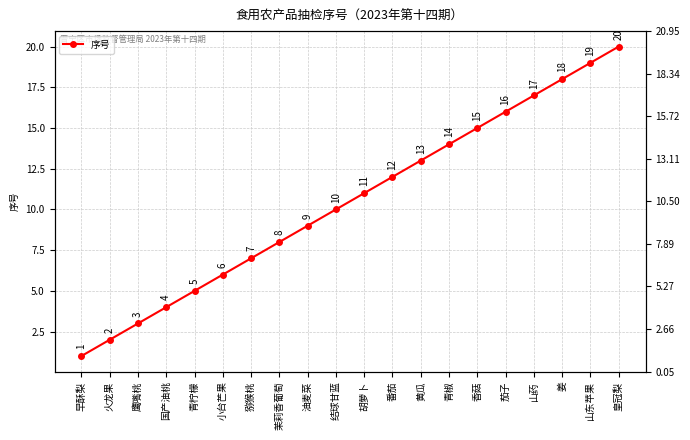

What is the average value?

10